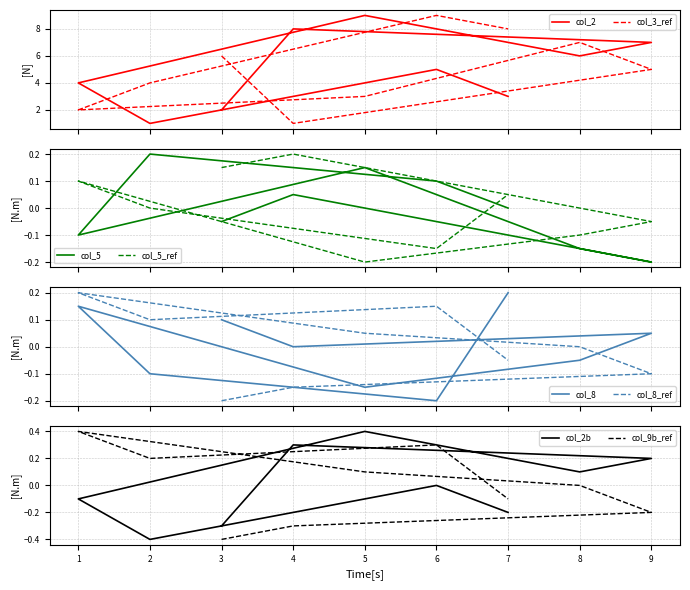

In col_3, how many points are higher than both neighbors (excluding endpoints)?

2